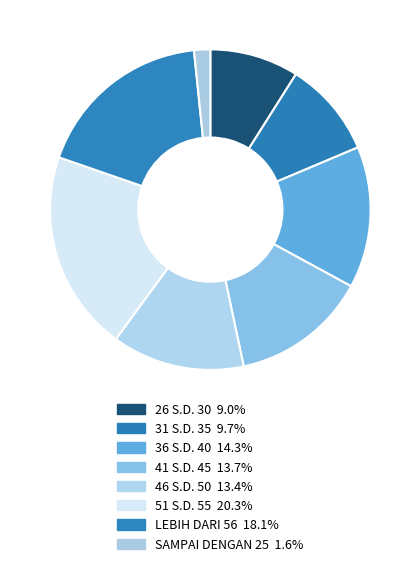

Do 26 S.D. 30 and 46 S.D. 50 together represent more than half of the pie?

No